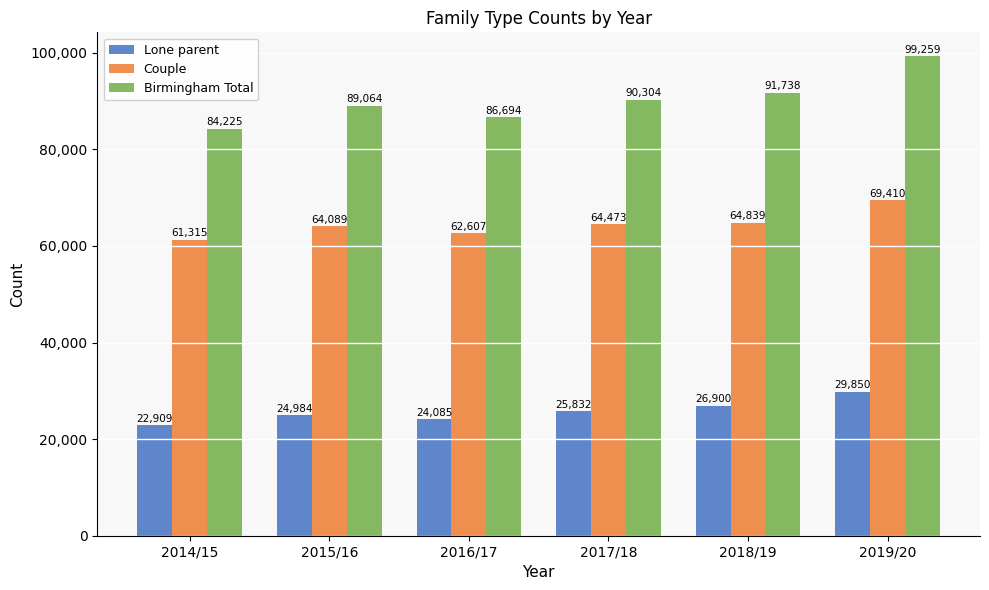

What is the label of the 1st bar from the right?

2019/20